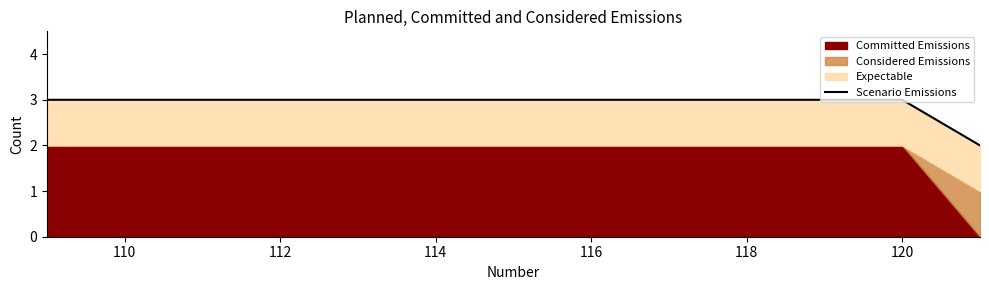

What position from the left is 120?

7